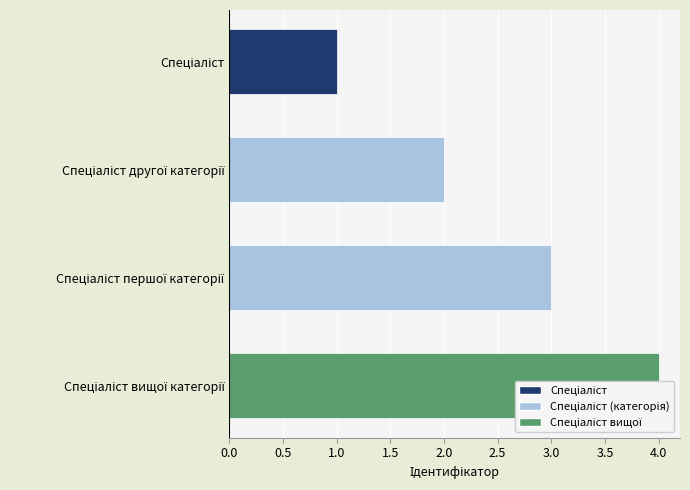

Reading left to right, extract all data points from this chart.

1	2	3	4